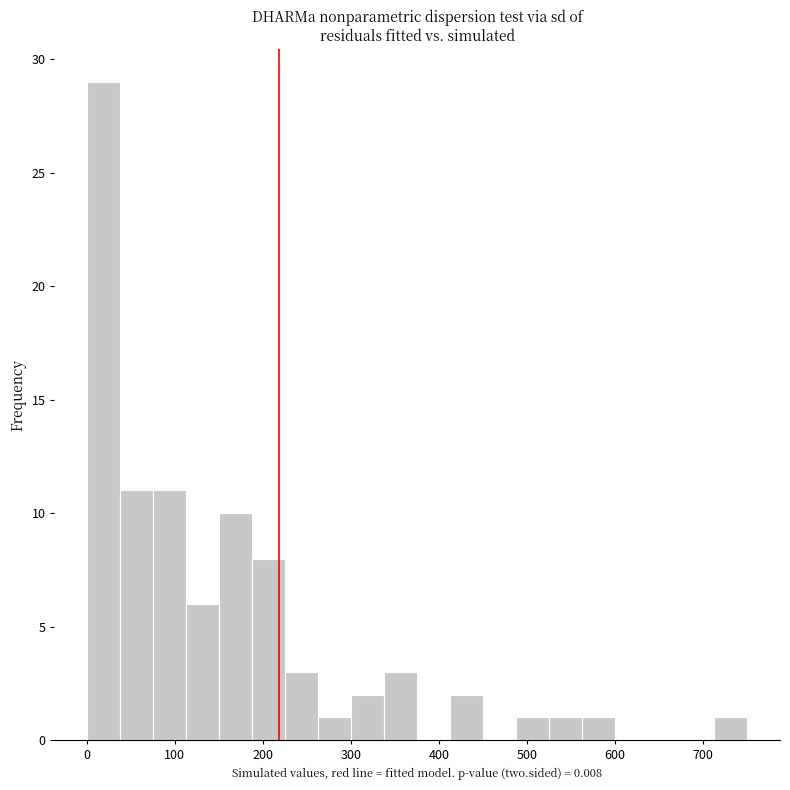

Read against the x-axis, roughly where is the centre of the tallest bar?

20